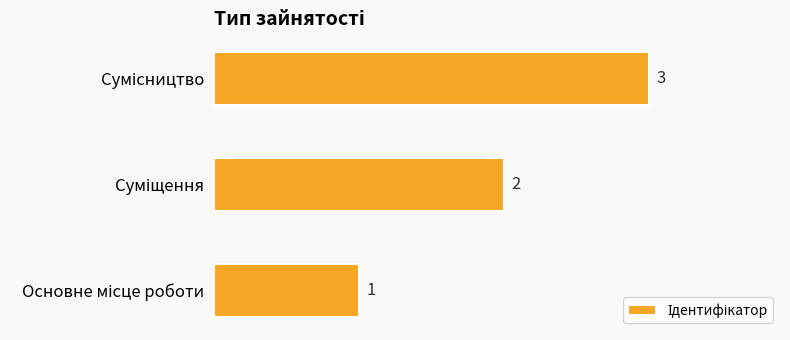

How many values are between 1 and 3?

3